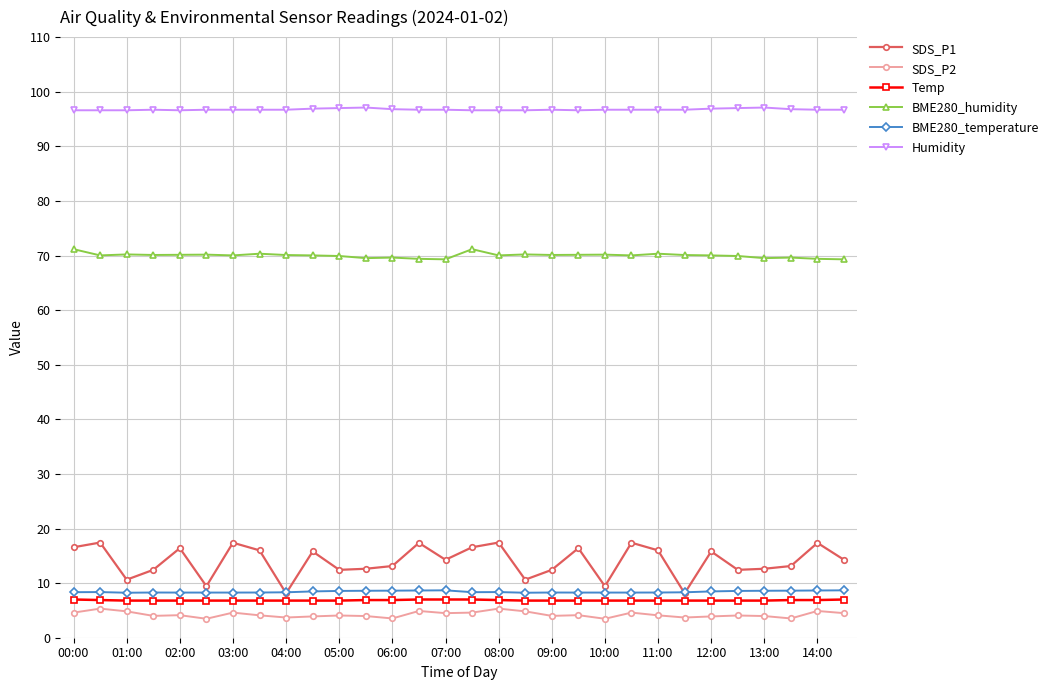

True or false: Temp and BME280_temperature intersect in this chart.

False